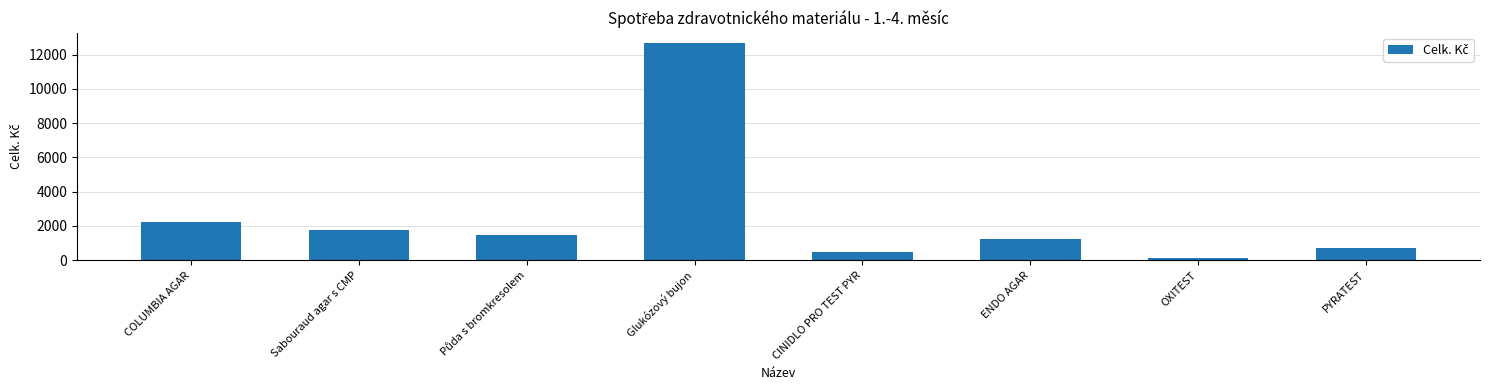

How many data points are less than 1452?

4